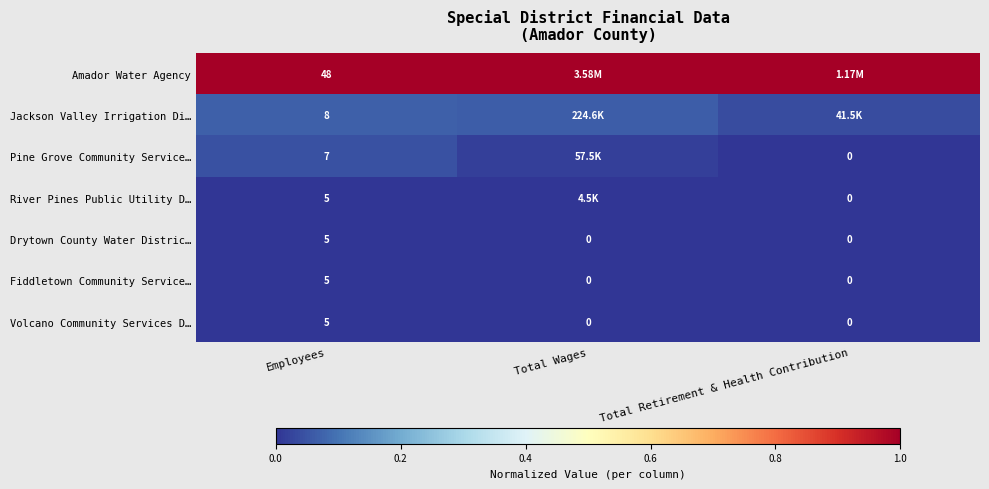

True or false: Amador Water Agency has a value of 0.6 at Employees.

False